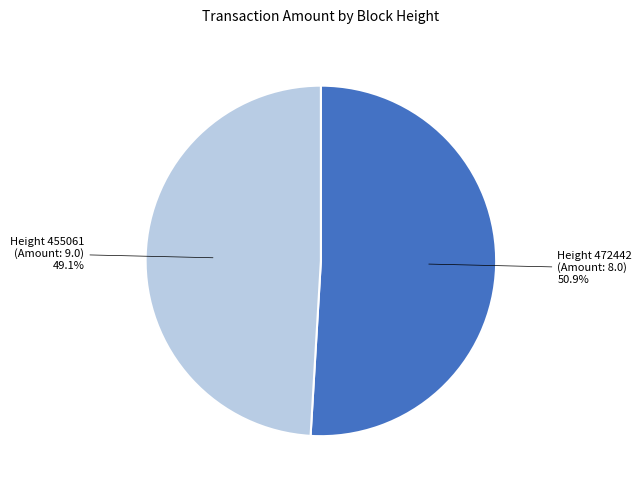

Does any single category account for the majority?

Yes